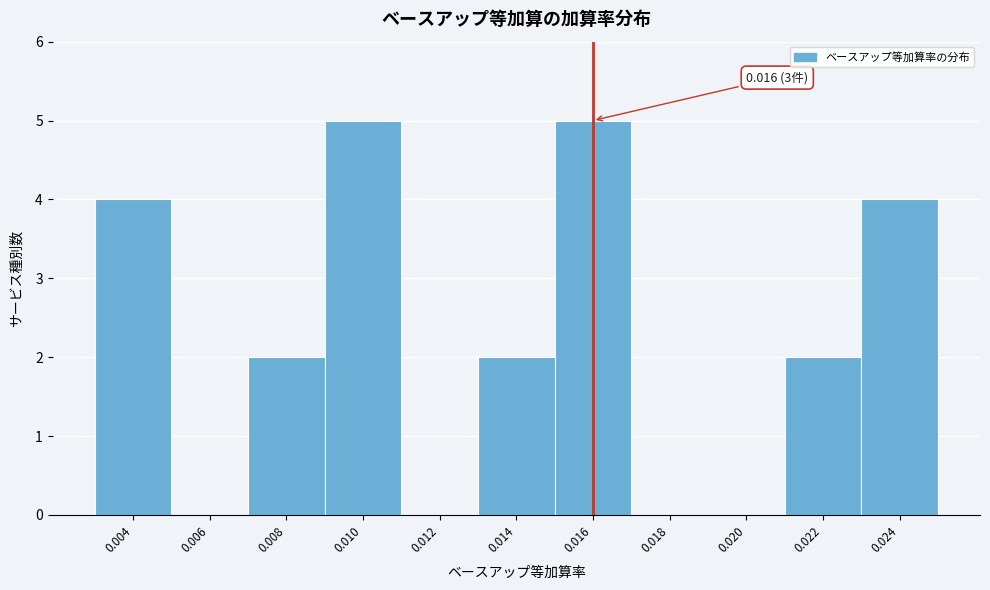

Reading left to right, list all the values displayed in this chart.

0.004=4	0.006=0	0.008=2	0.010=5	0.012=0	0.014=2	0.016=5	0.018=0	0.020=0	0.022=2	0.024=4